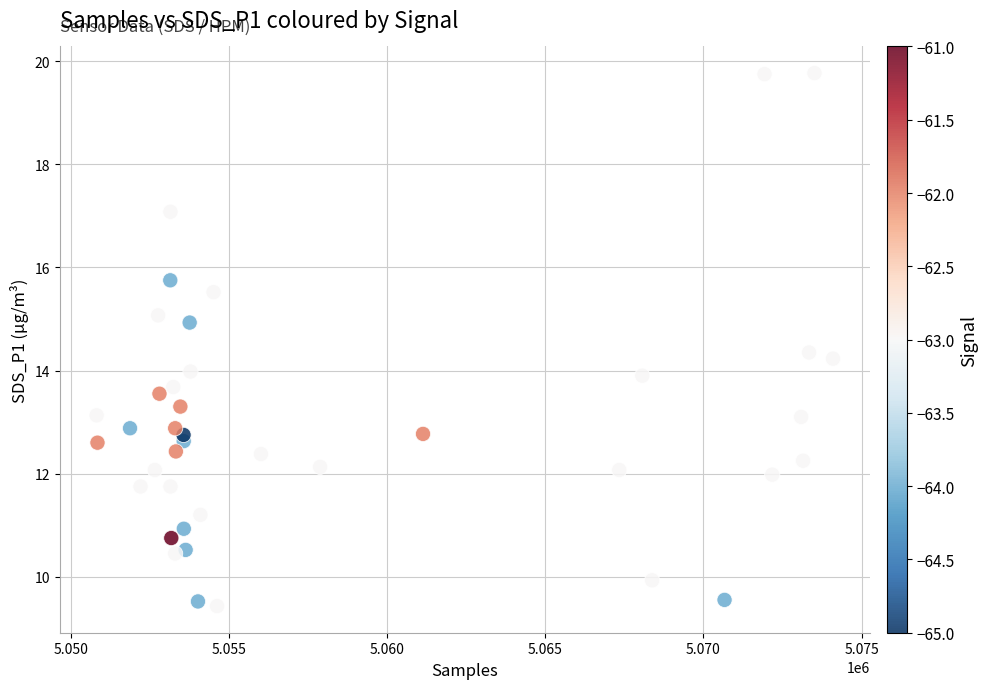

What is the range of X values (max minus min)?

23279.0